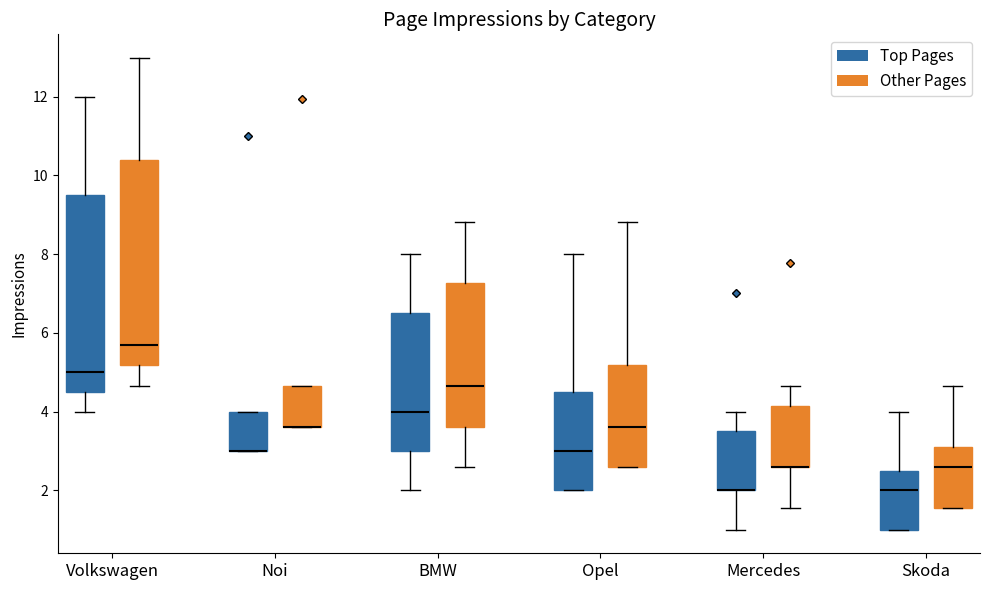

Where does the median line of the box for Opel (Top Pages) sit on the y-axis? The values are not printed on the chart, so give them approximately, as read against the axis.

3.0